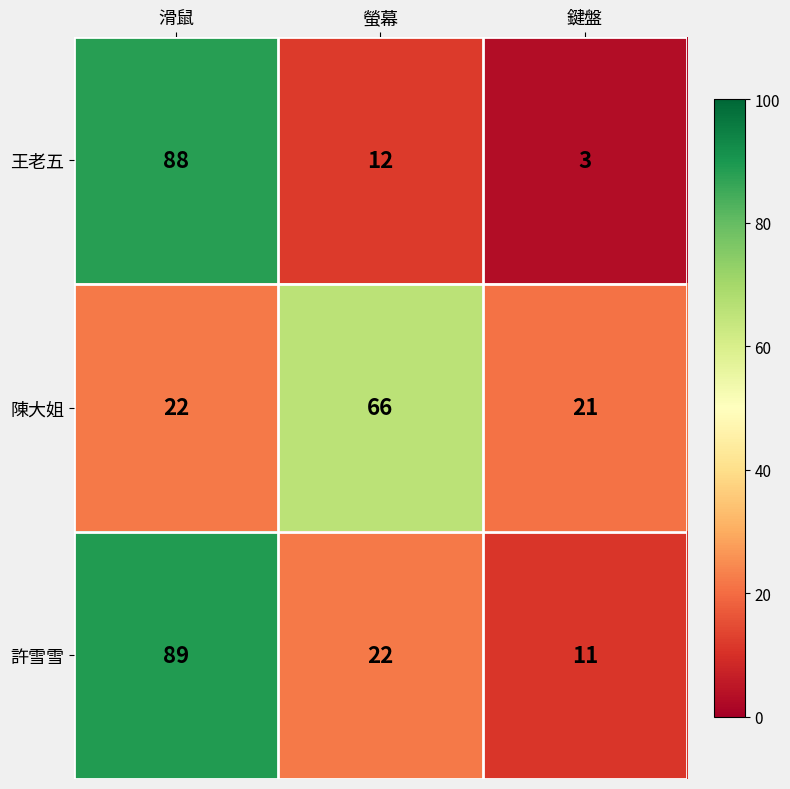

What is the approximate value of 許雪雪 at 鍵盤, to the nearest 10?

10